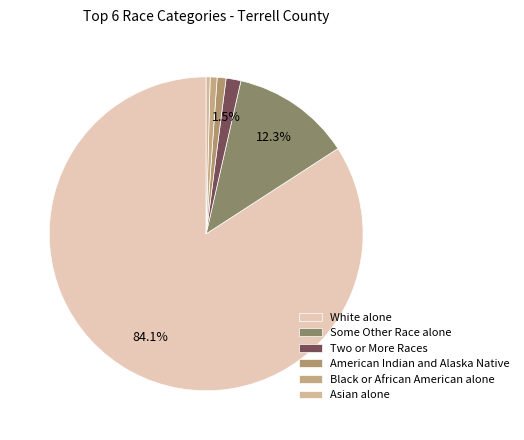

Is it true that Black or African American alone is 1% of the pie?

True